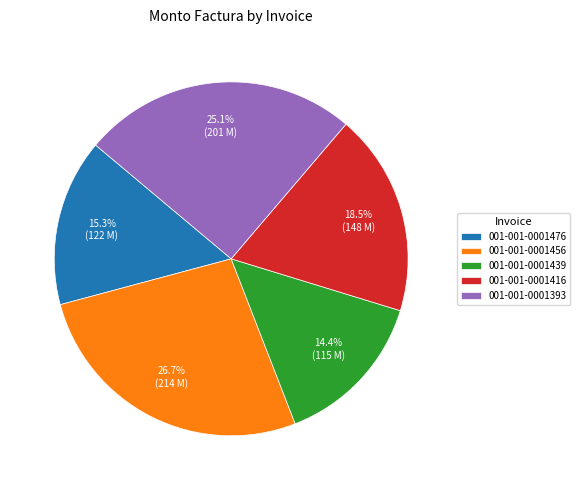

Which has a higher value, 001-001-0001476 or 001-001-0001393?

001-001-0001393